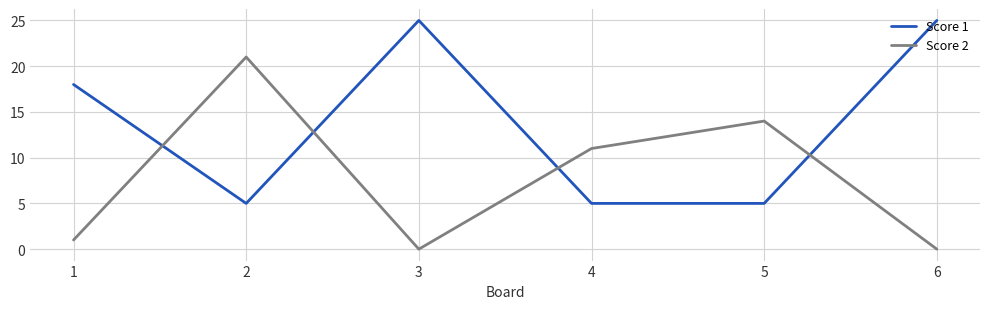

What is the greatest value displayed?

25